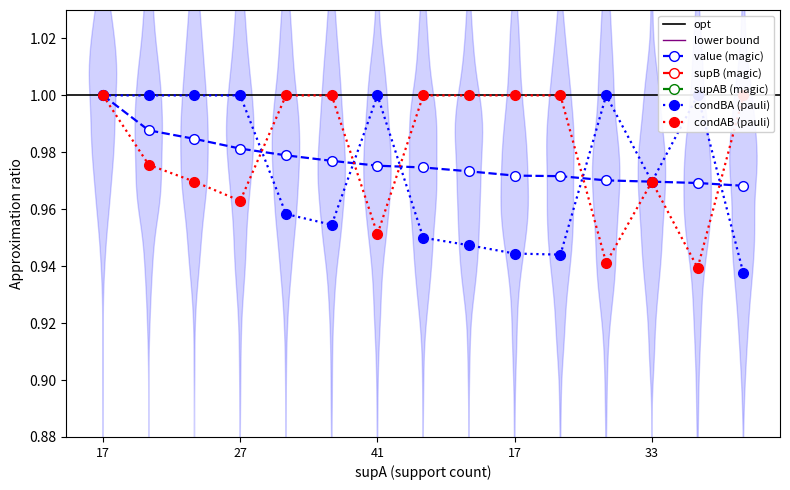

Where does the supB series first go above 26?

41